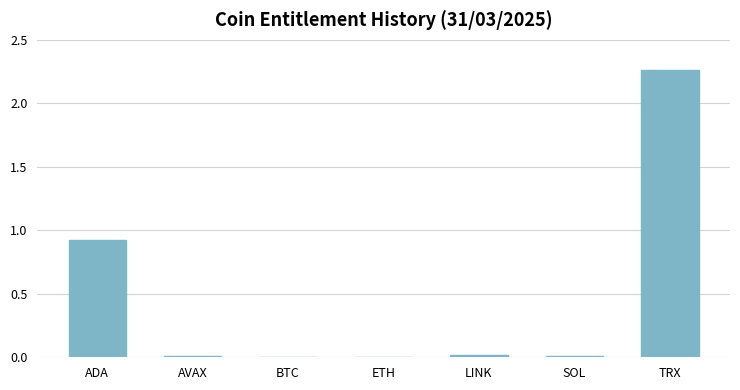

The value at SOL is 0.0. True or false?

True